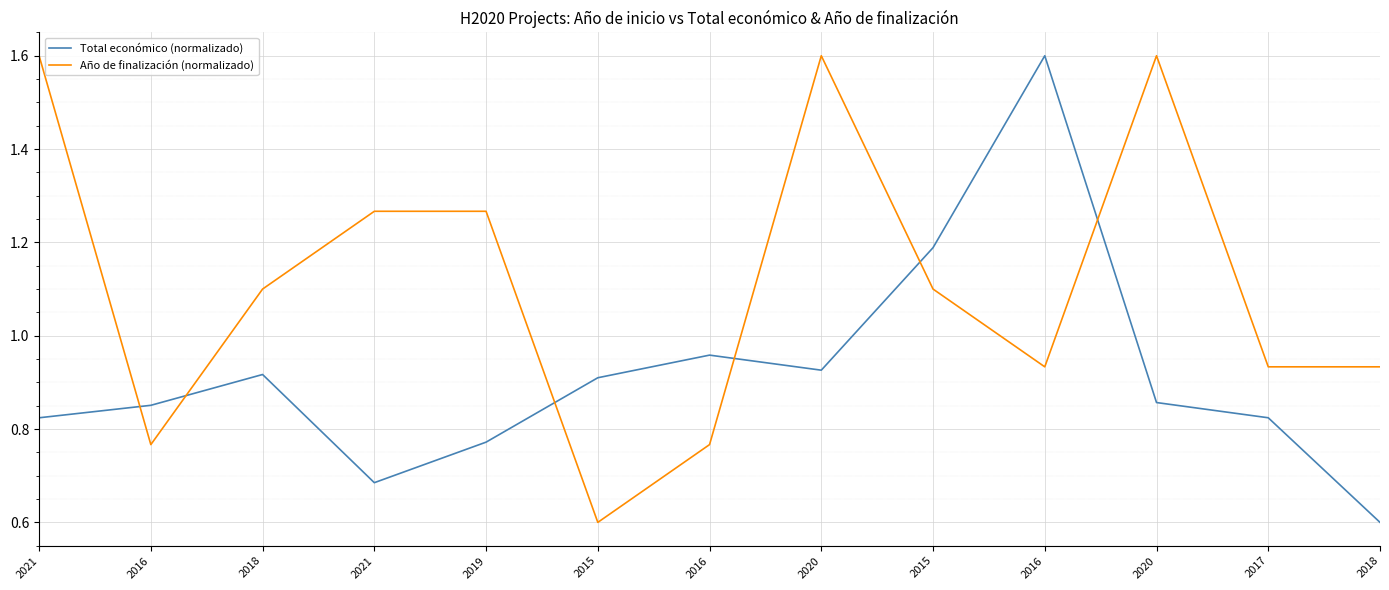

True or false: Año de finalización (normalizado) has a value of 2.2 at 2021.

False